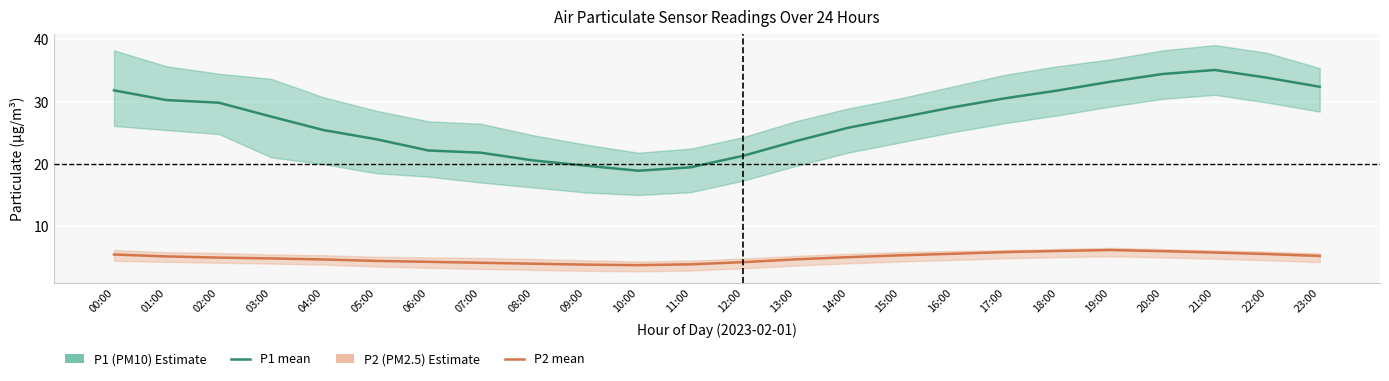

Where is the first local maximum for P2 (PM2.5)?

19:00